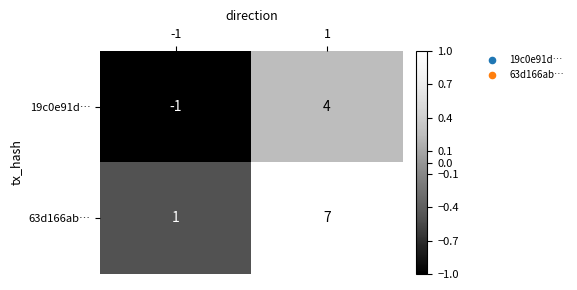

What value does the 19c0e91d… series have at 1?

4